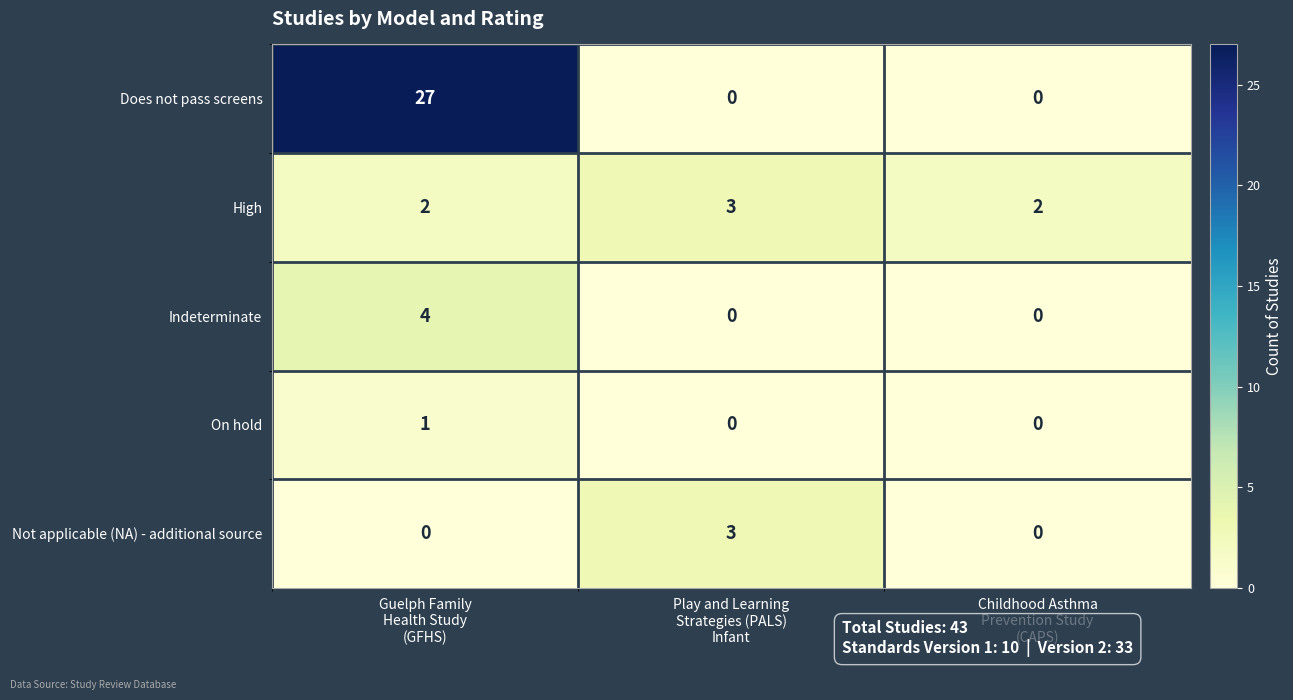

How many On hold values are between 0 and 1?

3